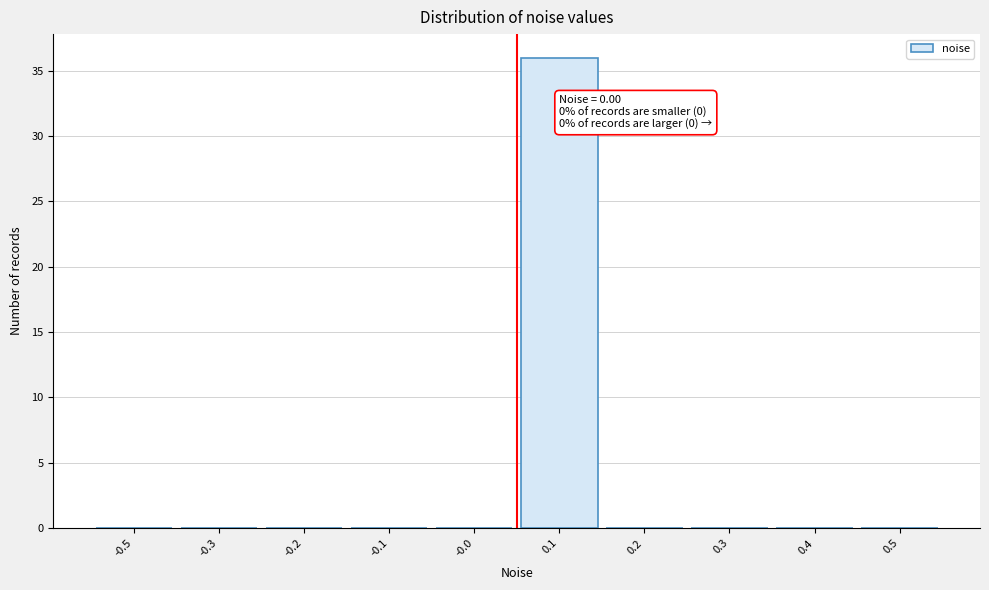

Reading left to right, extract all data points from this chart.

-0.5=0	-0.3=0	-0.2=0	-0.1=0	-0.0=0	0.1=36	0.2=0	0.3=0	0.4=0	0.5=0